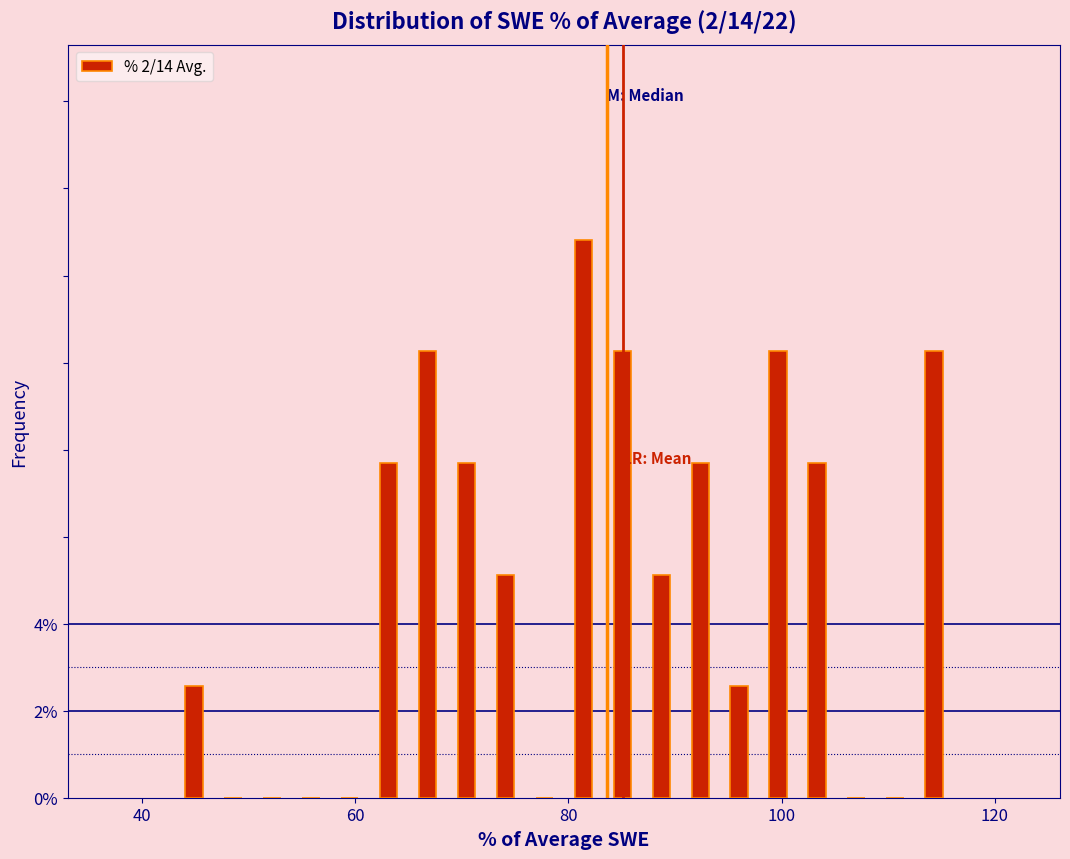

Around what value on the x-axis is the tallest bar? Give the approximate position of its centre, as read against the axis.

82